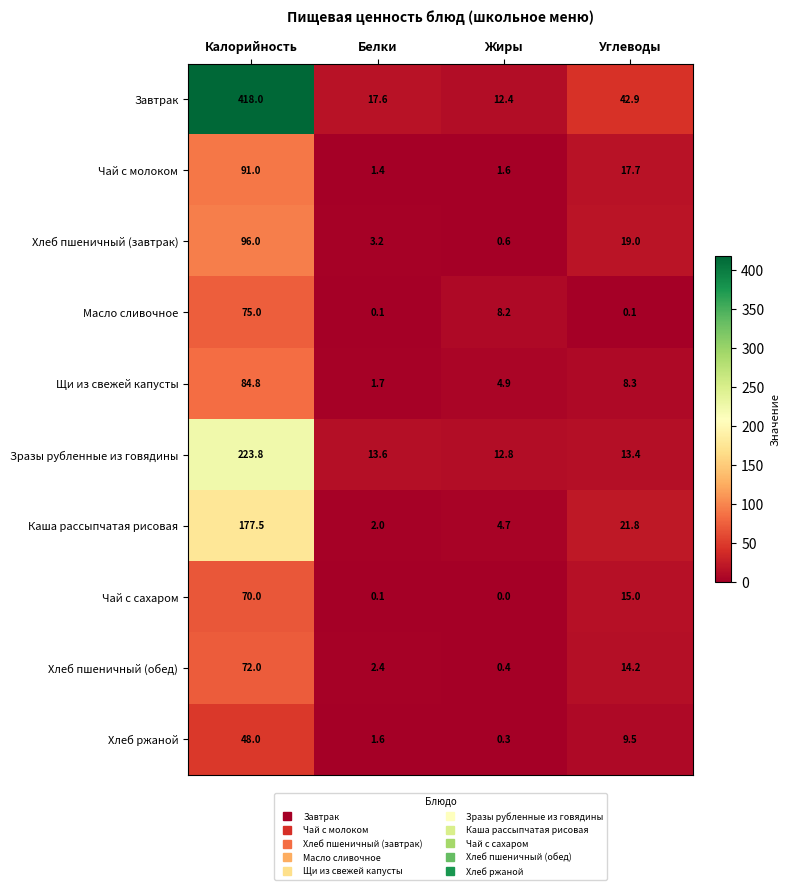

What is the difference between the Зразы рубленные из говядины values at Белки and Калорийность?

210.2